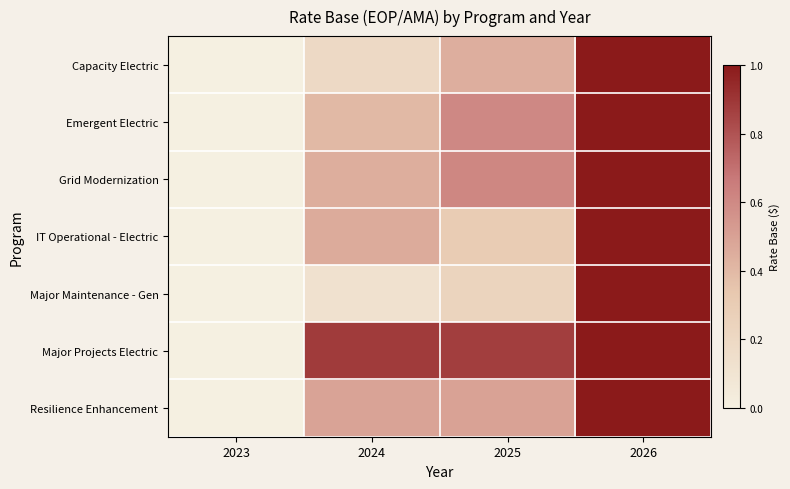

Between 2023 and 2024, which is larger?

2024